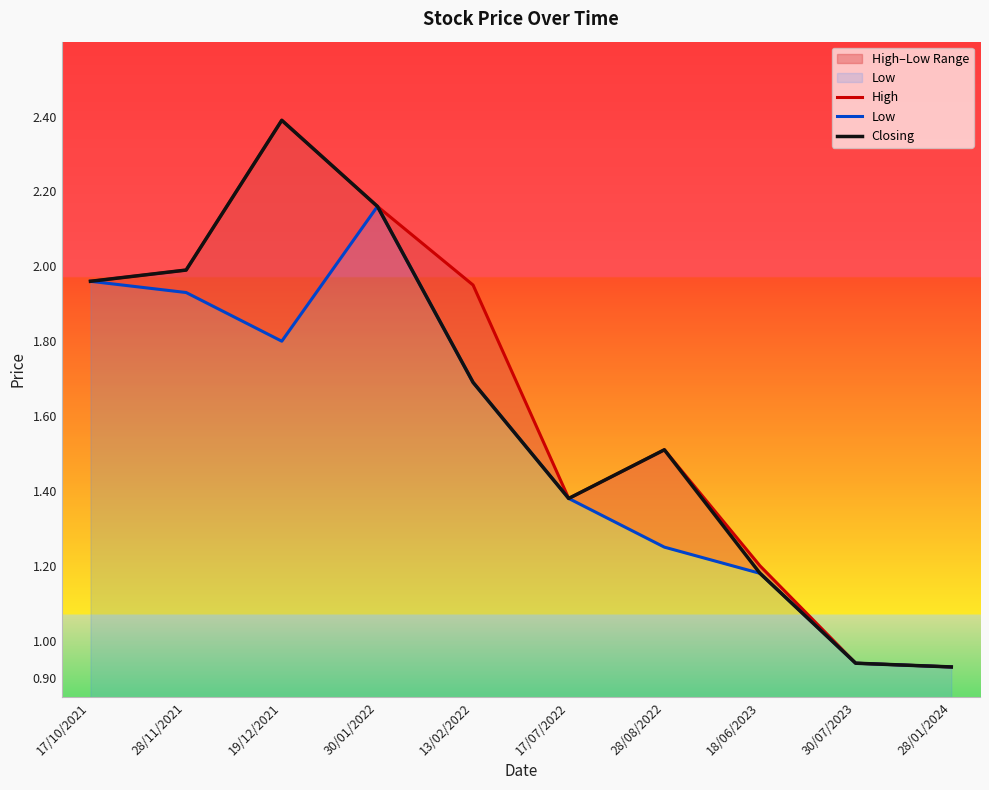

List the series in order of their overall mean, lowest first.

Low, Closing, High